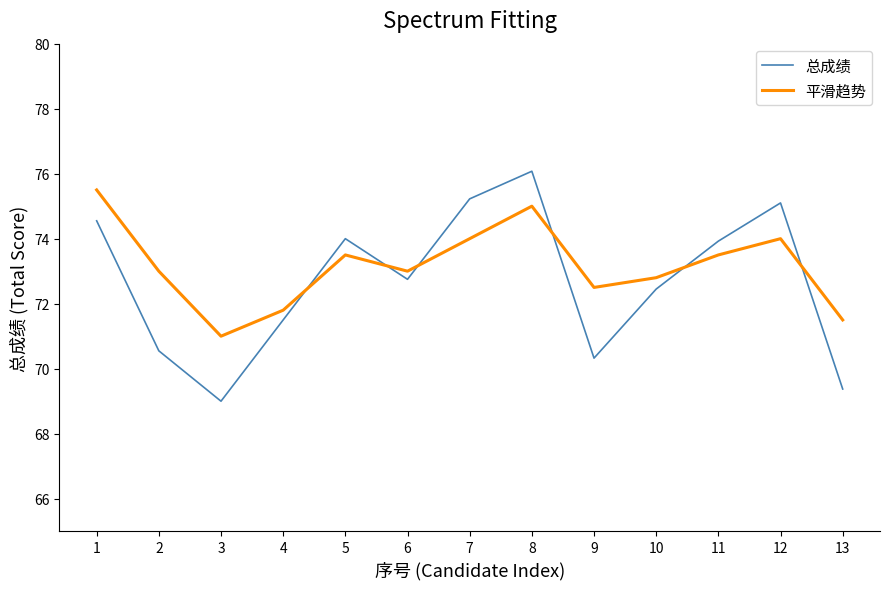

Rank the series by their maximum value, from lowest to highest.

平滑趋势, 总成绩